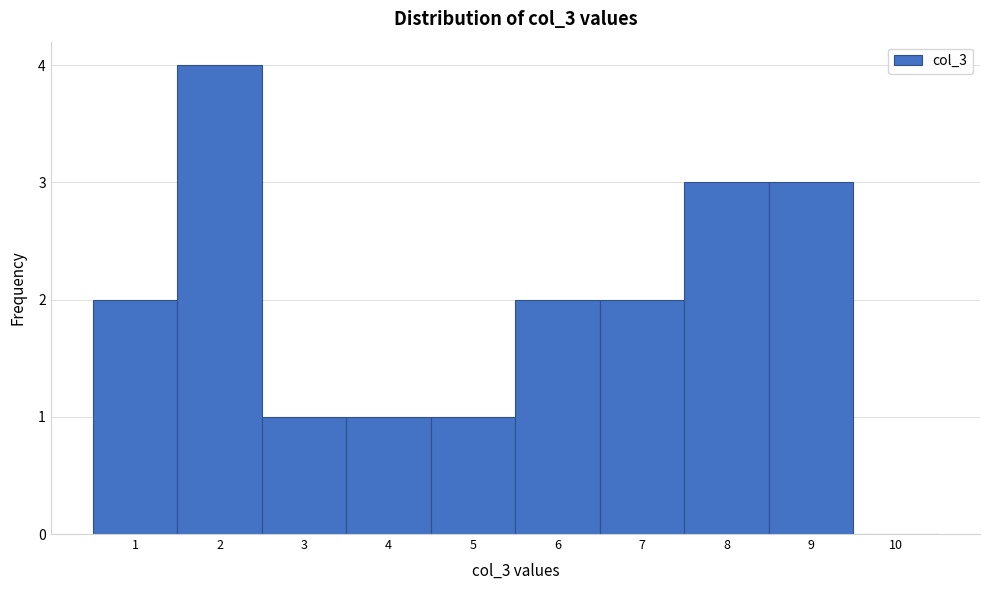

Reading right to left, list all the values displayed in this chart.

10=0	9=3	8=3	7=2	6=2	5=1	4=1	3=1	2=4	1=2